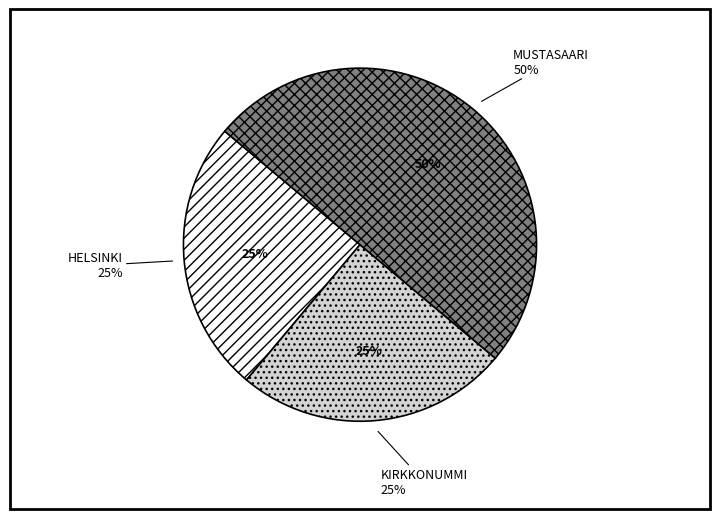

To the nearest percent, what percentage of the pie is KIRKKONUMMI?

25%